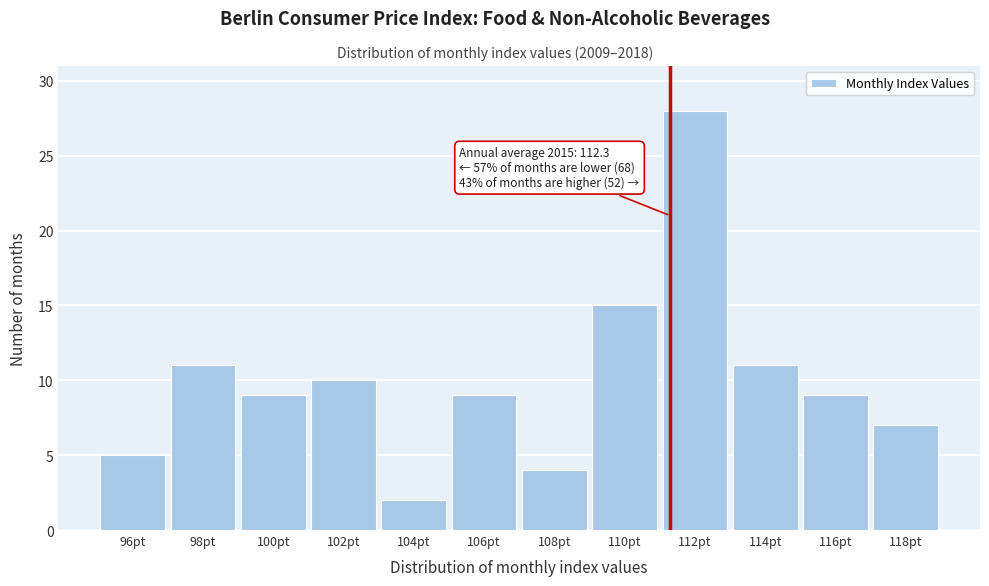

Reading left to right, extract all data points from this chart.

96pt=5	98pt=11	100pt=9	102pt=10	104pt=2	106pt=9	108pt=4	110pt=15	112pt=28	114pt=11	116pt=9	118pt=7